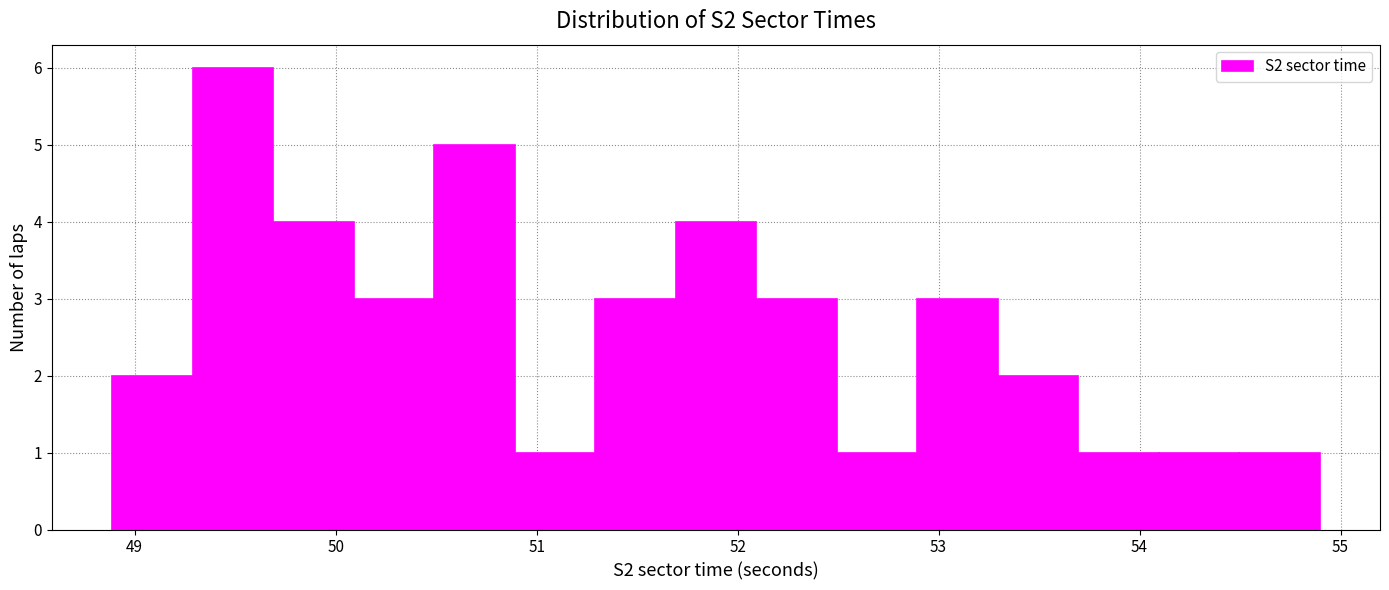

Reading left to right, transcribe this chart: for each bar, give the range it covers on the x-axis and its height. Neither the bar edges nor the heights are printed on the chart, so give them approximately, as read against the axes.

48.9 to 49.3: 2
49.3 to 49.7: 6
49.7 to 50.1: 4
50.1 to 50.5: 3
50.5 to 50.9: 5
50.9 to 51.3: 1
51.3 to 51.7: 3
51.7 to 52.1: 4
52.1 to 52.5: 3
52.5 to 52.9: 1
52.9 to 53.3: 3
53.3 to 53.7: 2
53.7 to 54.1: 1
54.1 to 54.5: 1
54.5 to 54.9: 1